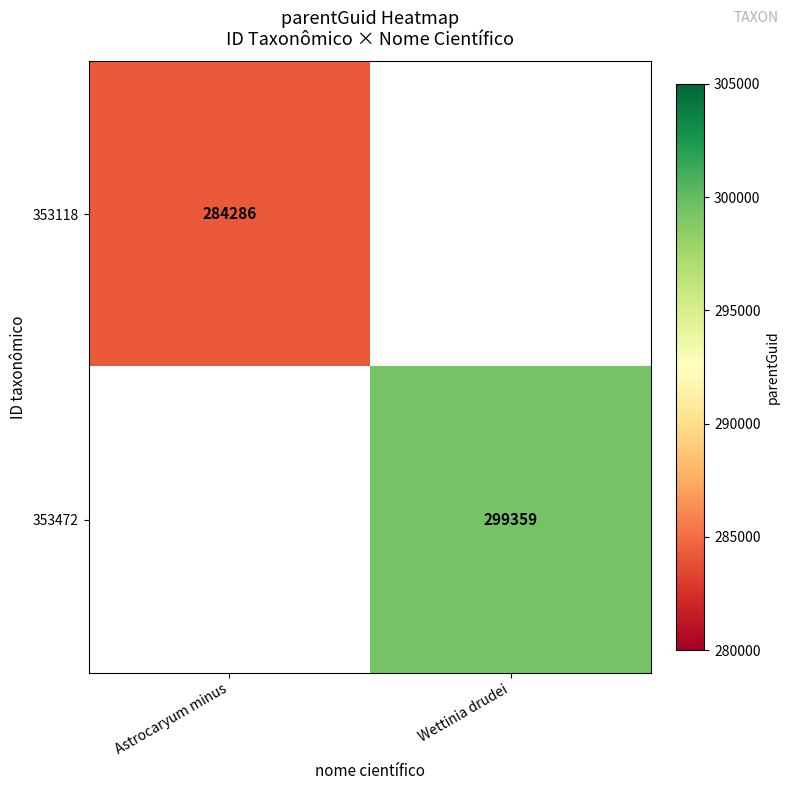

What is the maximum value shown in the chart?

299359.0